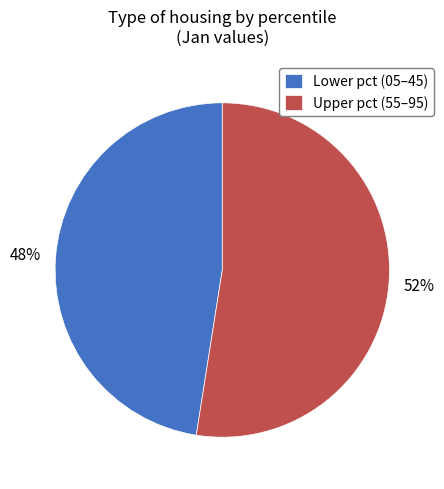

How many segments does this pie chart have?

2